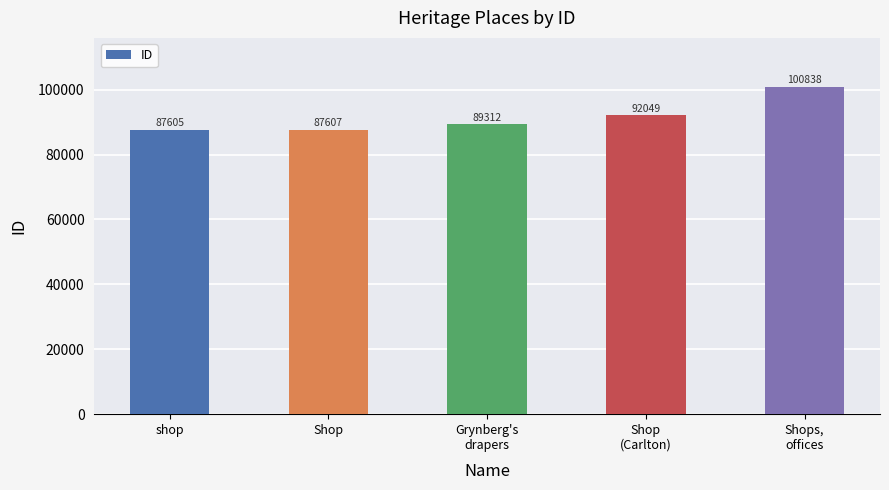

Between Shop
(Carlton) and Shops,
offices, which is larger?

Shops,
offices